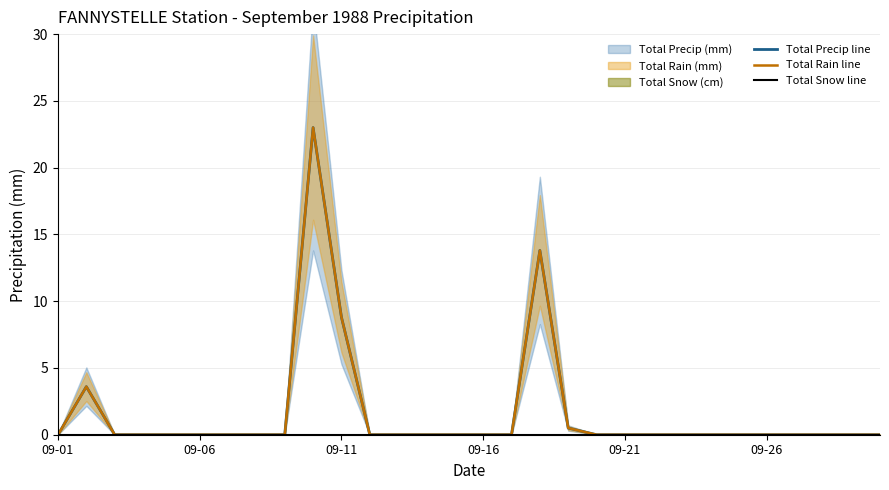

True or false: Total Precip line and Total Snow line cross at least once.

False